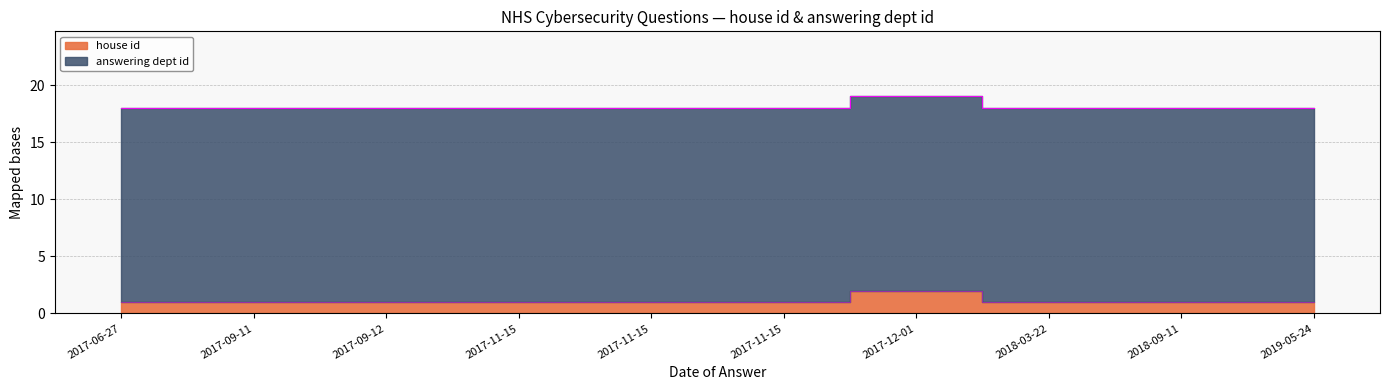

List the labels in order of value, largest first.

2017-12-01, 2017-06-27, 2017-09-11, 2017-09-12, 2017-11-15, 2017-11-15, 2017-11-15, 2018-03-22, 2018-09-11, 2019-05-24